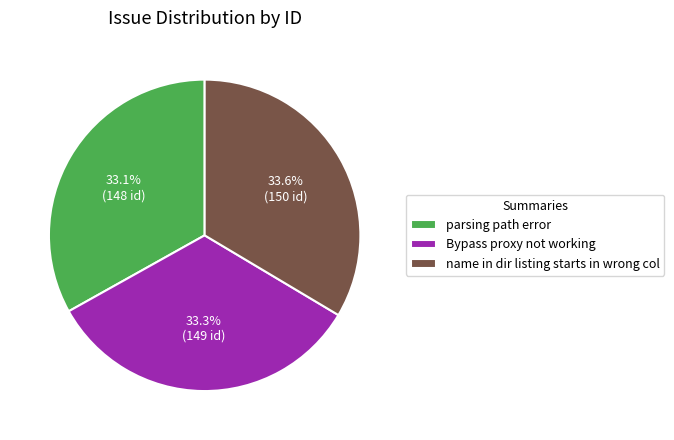

Does Bypass proxy not working account for over 50% of the chart?

No